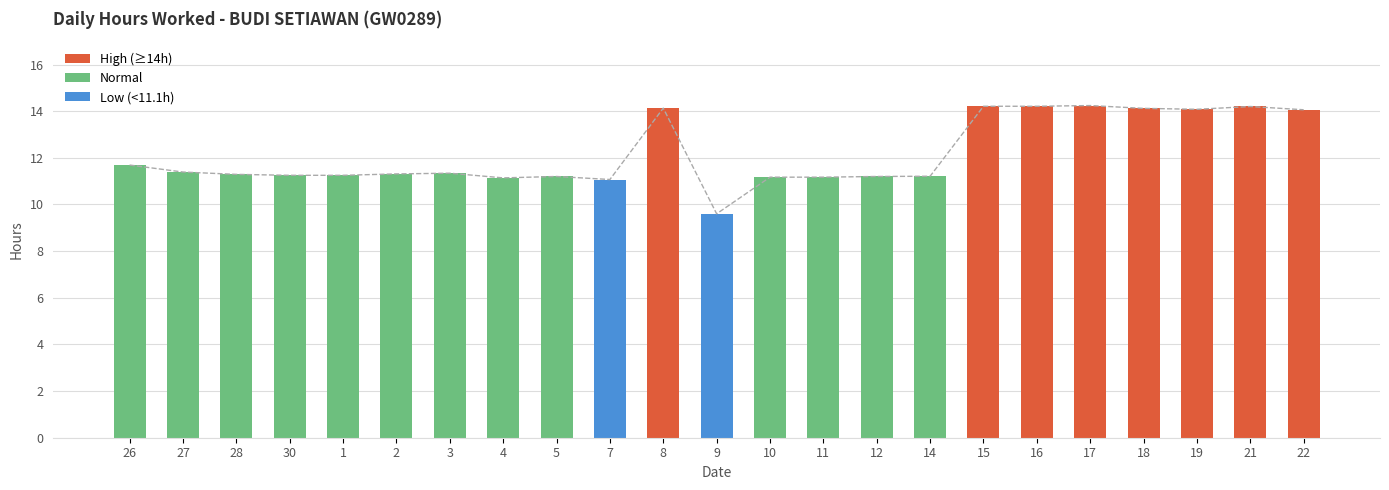

List the labels in order of value, smallest first.

9, 7, 4, 10, 11, 5, 12, 14, 30, 1, 28, 2, 3, 27, 26, 22, 19, 18, 8, 21, 15, 16, 17